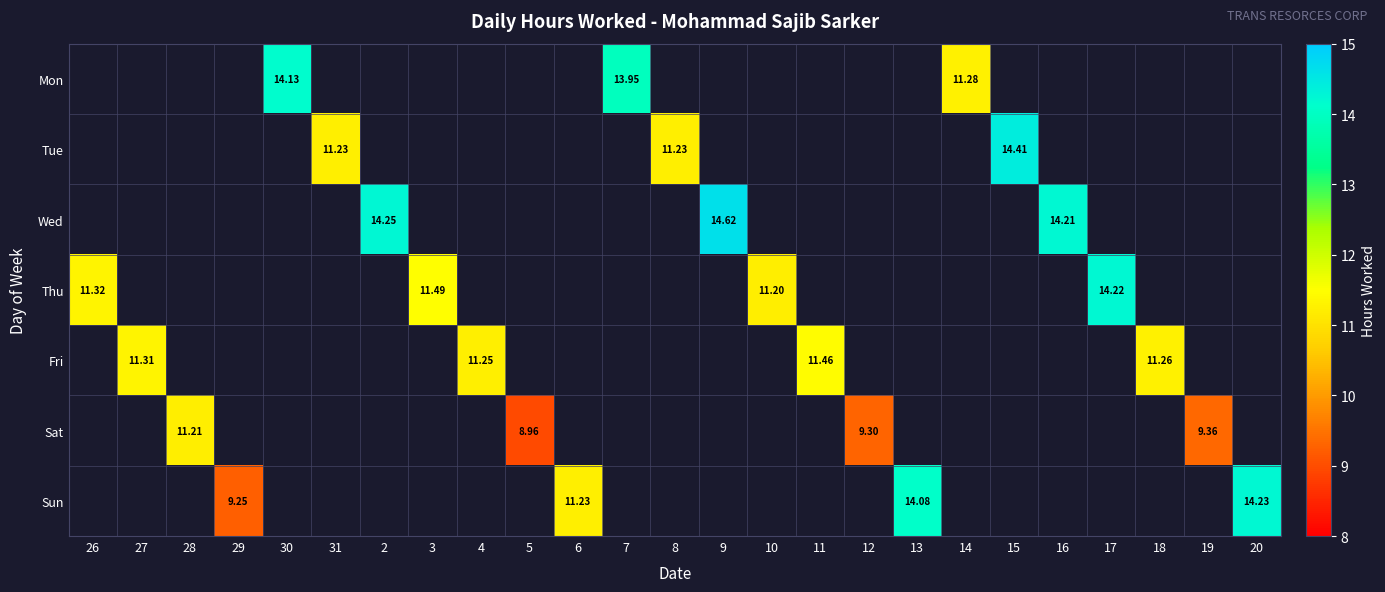

At which category does the chart reach its peak across all series?

9